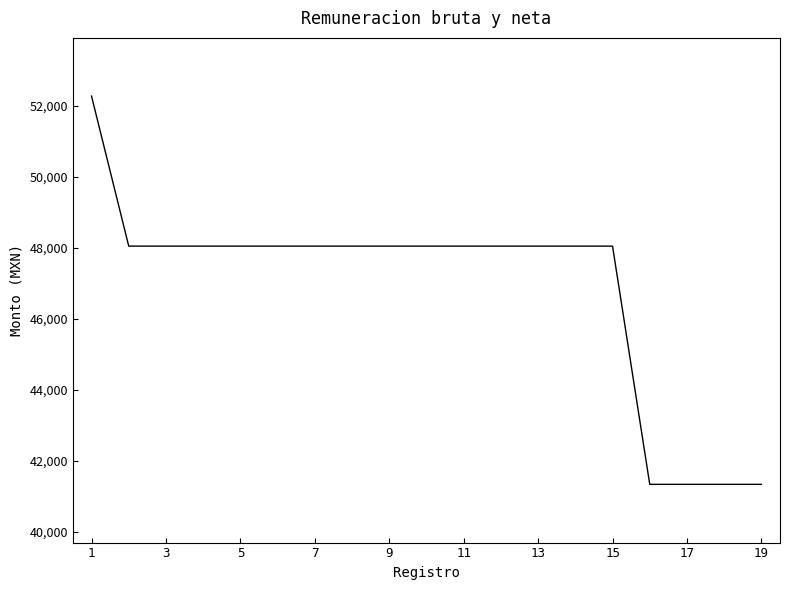

Reading right to left, list all the values displayed in this chart.

41330	41330	41330	41330	48048	48048	48048	48048	48048	48048	48048	48048	48048	48048	48048	48048	48048	48048	52278